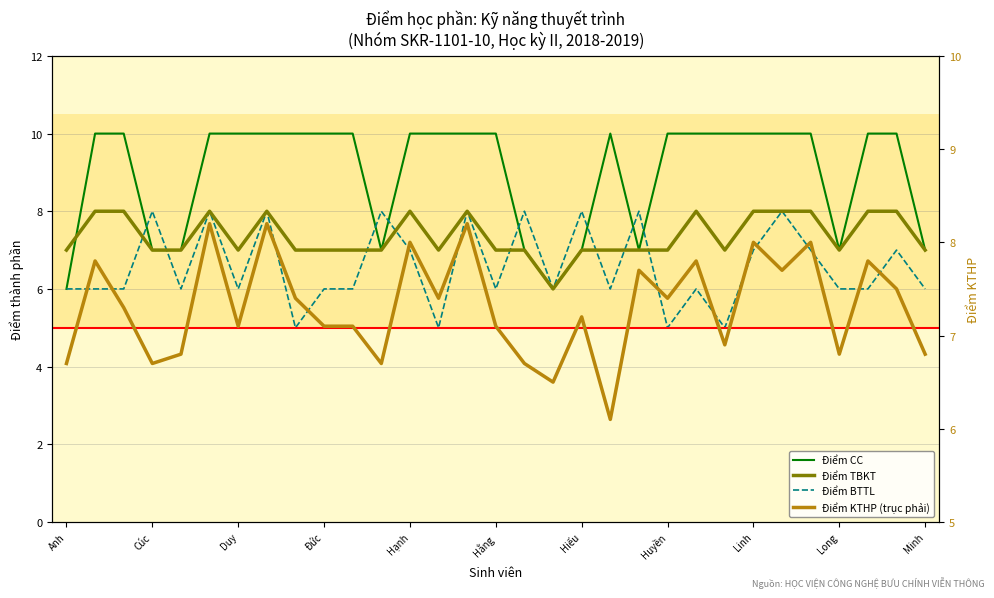

What is the difference between the maximum and minimum values in the Điểm KTHP series?

2.1